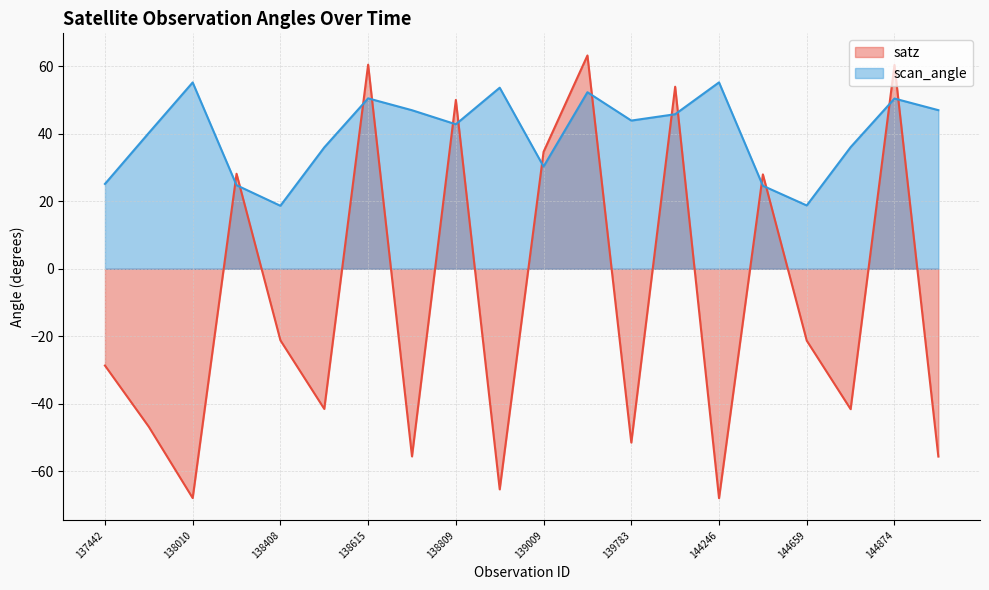

Reading left to right, transcribe all the data shown in this chart.

satz: -28.7	-46.9	-68.0	28.2	-21.2	-41.6	60.5	-55.6	50.1	-65.4	34.7	63.3	-51.5	54.0	-68.0	28.0	-21.3	-41.6	60.5	-55.7
scan_angle: 25.2	40.3	55.3	24.8	18.7	36.0	50.5	47.0	42.9	53.7	30.3	52.4	44.0	45.8	55.3	24.6	18.8	36.1	50.5	47.0